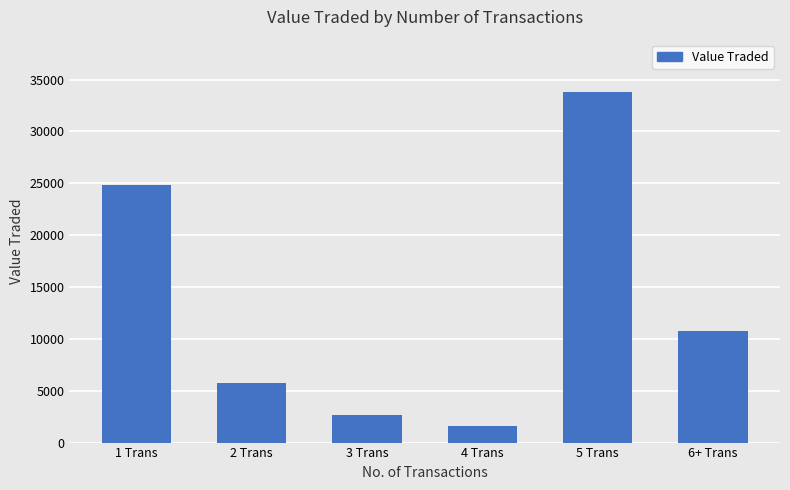

The value at 1 Trans is 11727. True or false?

False